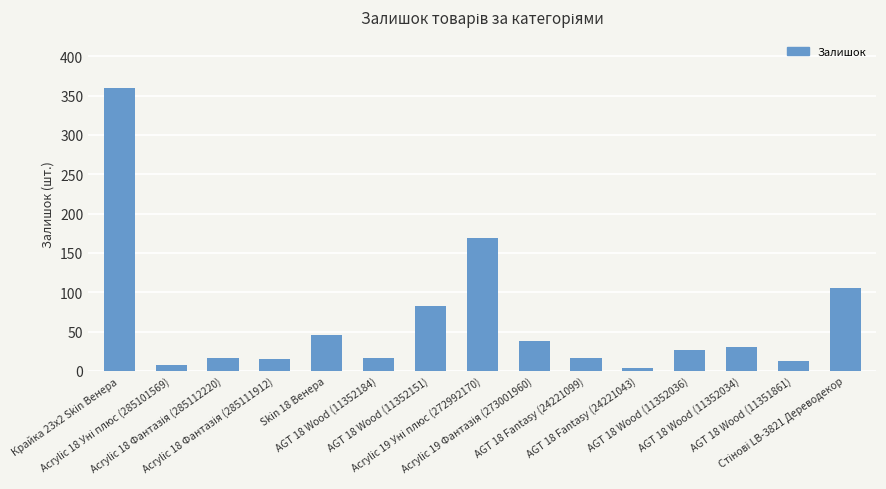

The chart shows a value of 27 at AGT 18 Wood (11352036). True or false?

True